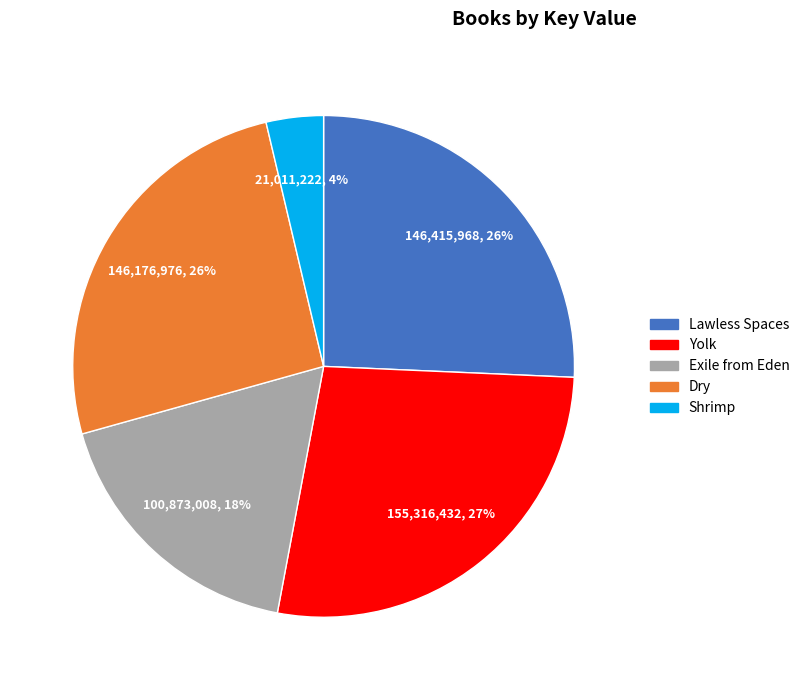

To the nearest percent, what portion does Exile from Eden represent?

18%